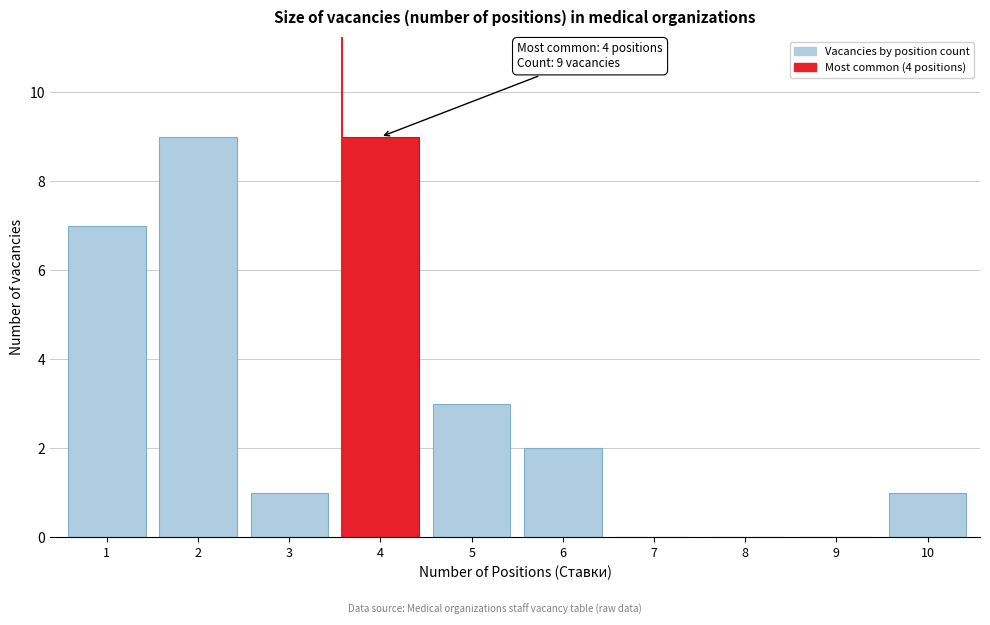

Reading left to right, extract all data points from this chart.

1=7	2=9	3=1	4=9	5=3	6=2	7=0	8=0	9=0	10=1